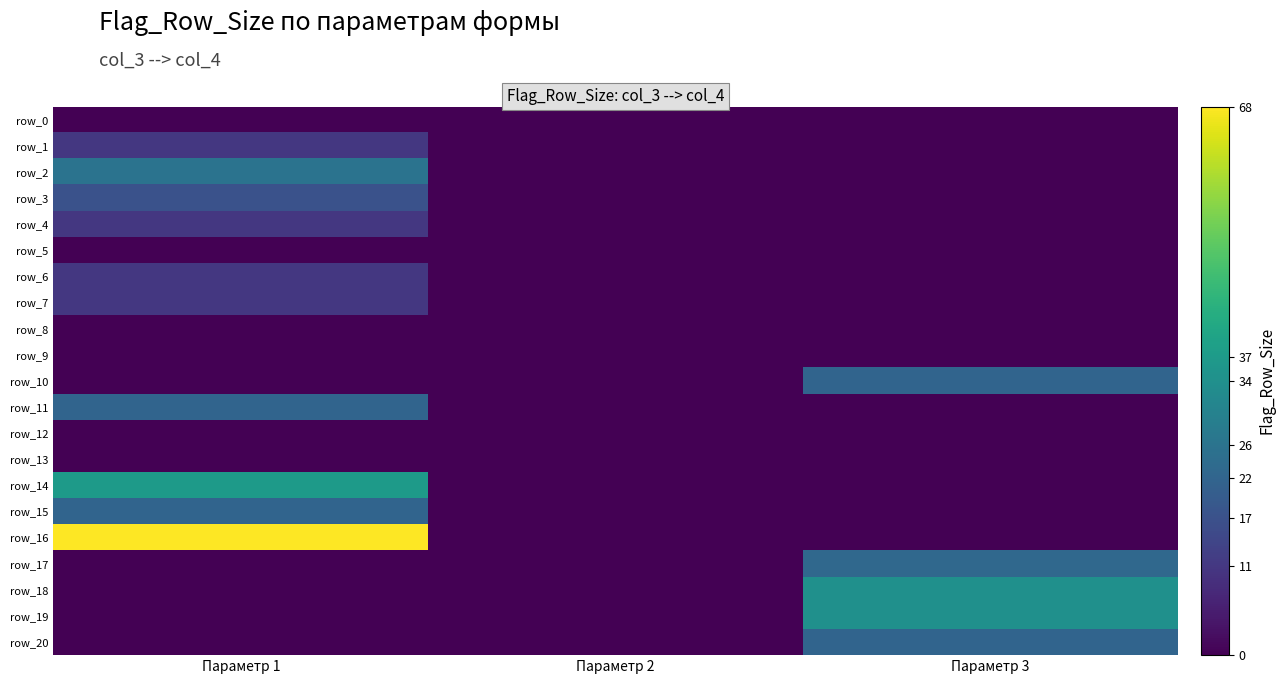

Between Параметр 3 and Параметр 1, which is larger?

Параметр 3